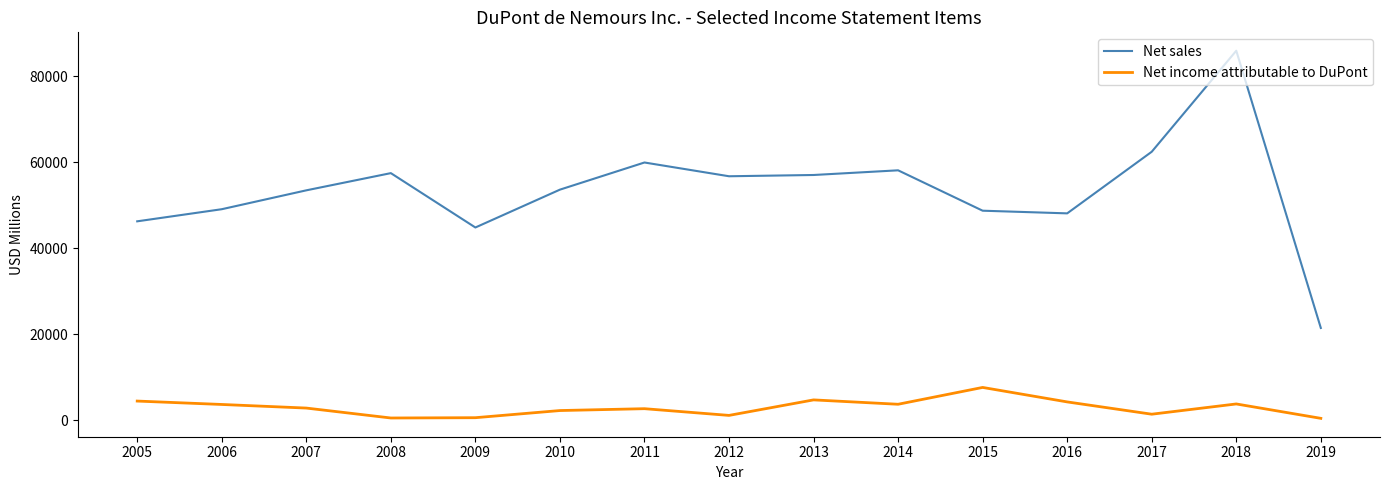

Which series has the largest total across all categories?

Net sales